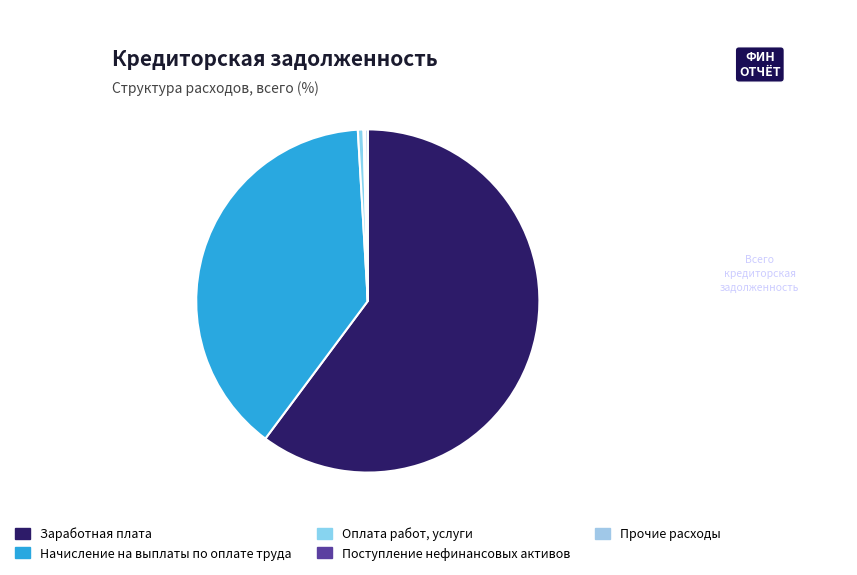

Which category has the biggest portion of the pie?

Заработная плата